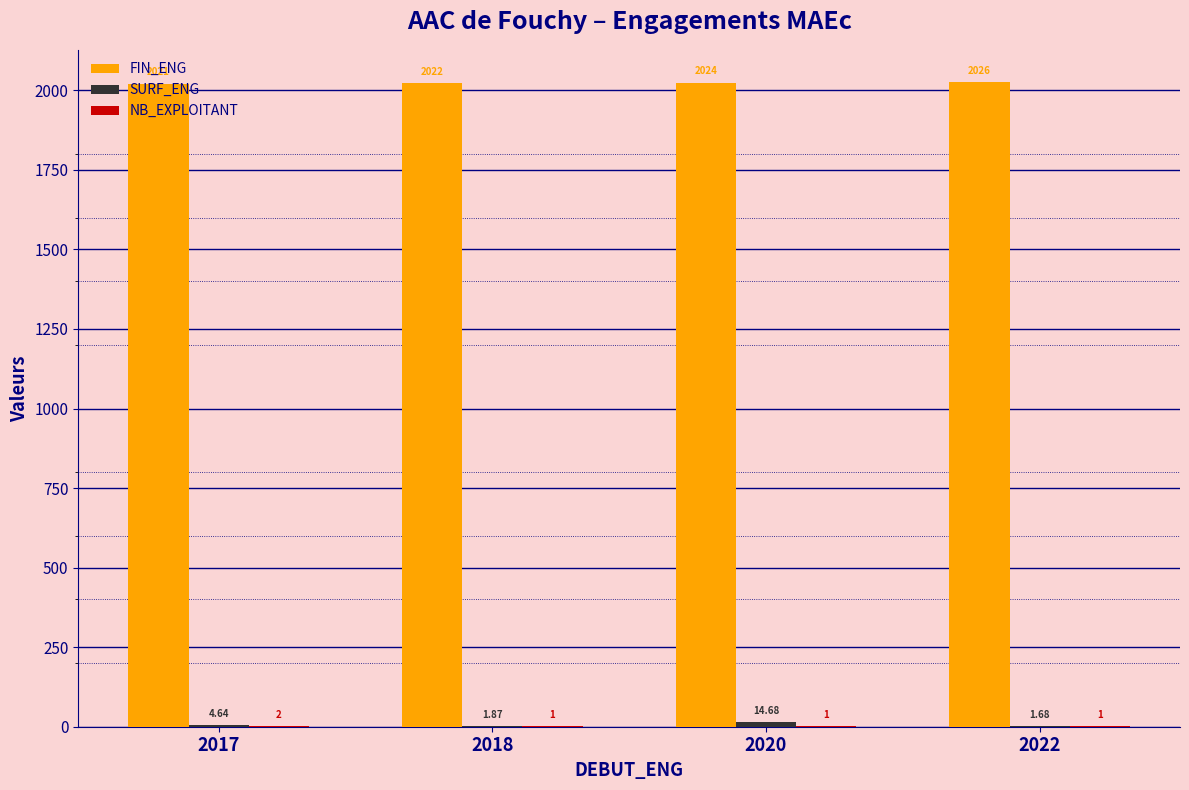

Which series has the largest total across all categories?

FIN_ENG